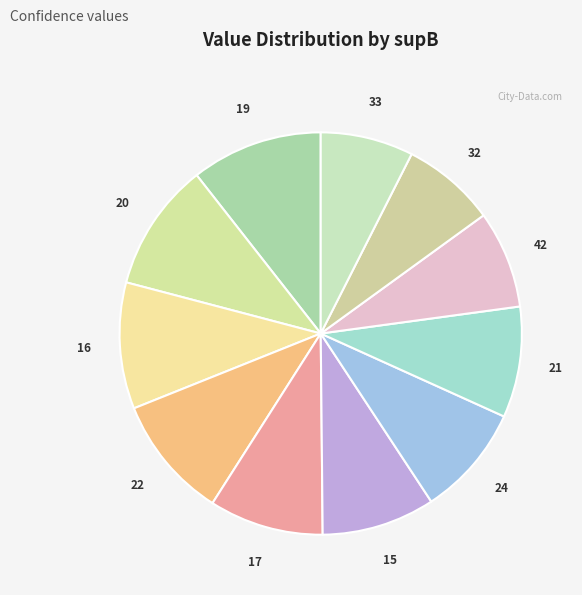

Rank the categories by value from highest to lowest.

19, 20, 16, 22, 17, 15, 24, 21, 42, 32, 33